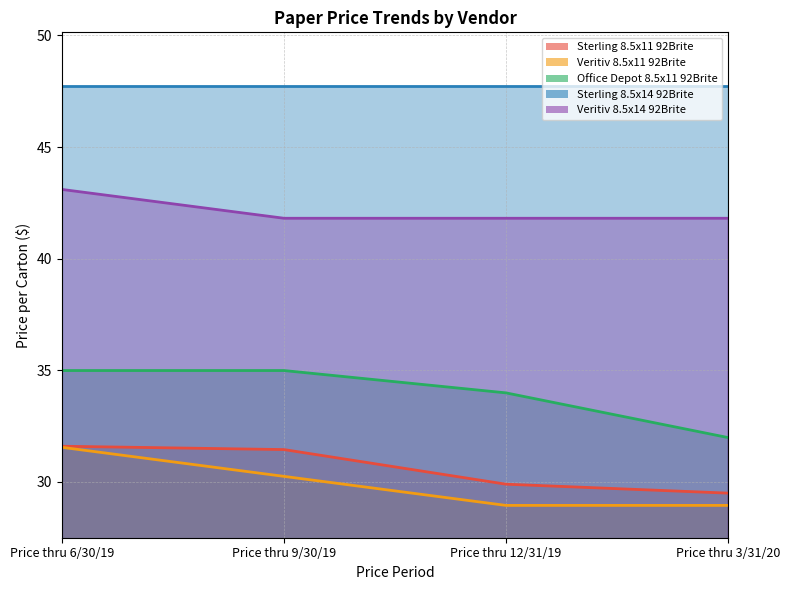

Where is Veritiv 8.5x14 92Brite nearest to the value 42?

Price thru 9/30/19